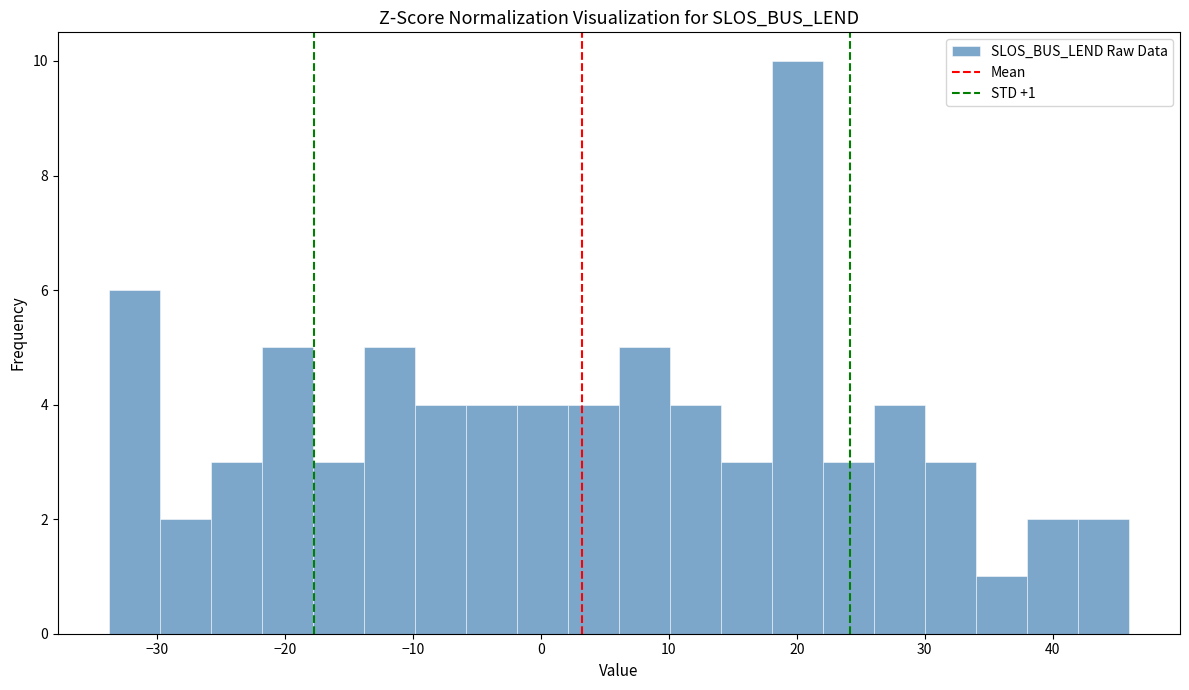

Around what value on the x-axis is the tallest bar? Give the approximate position of its centre, as read against the axis.

20